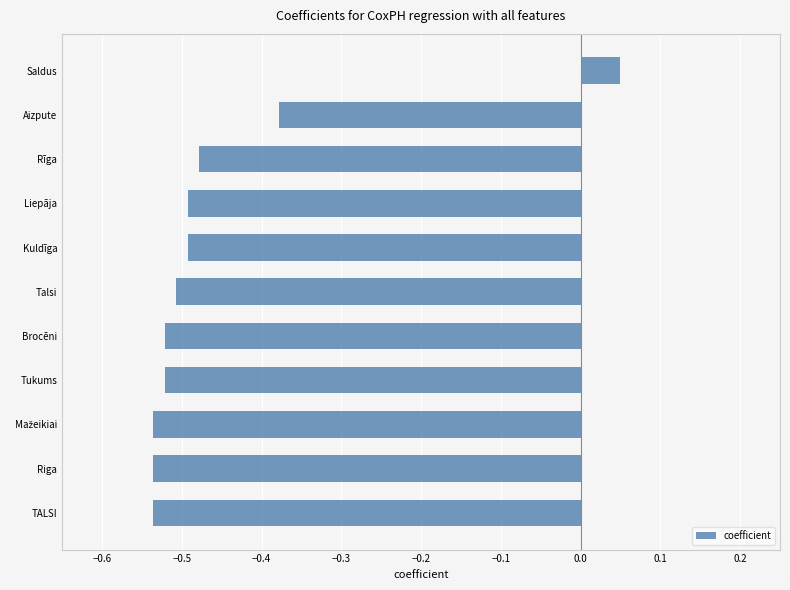

Is it true that the value at Riga is -0.8?

False